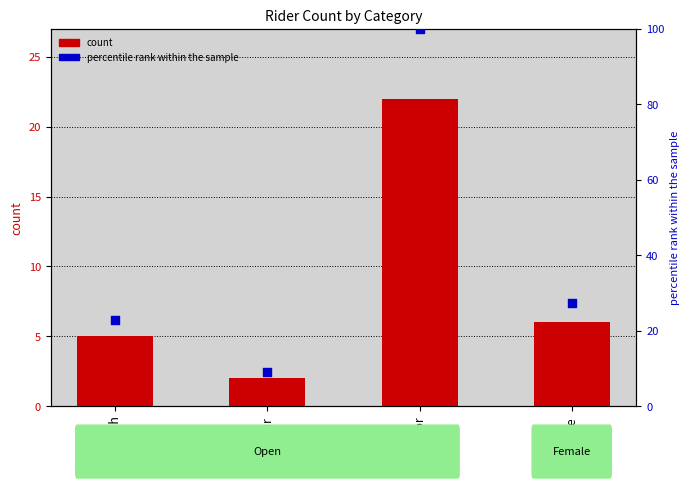

Which series has the widest spread of Y values?

percentile rank within the sample